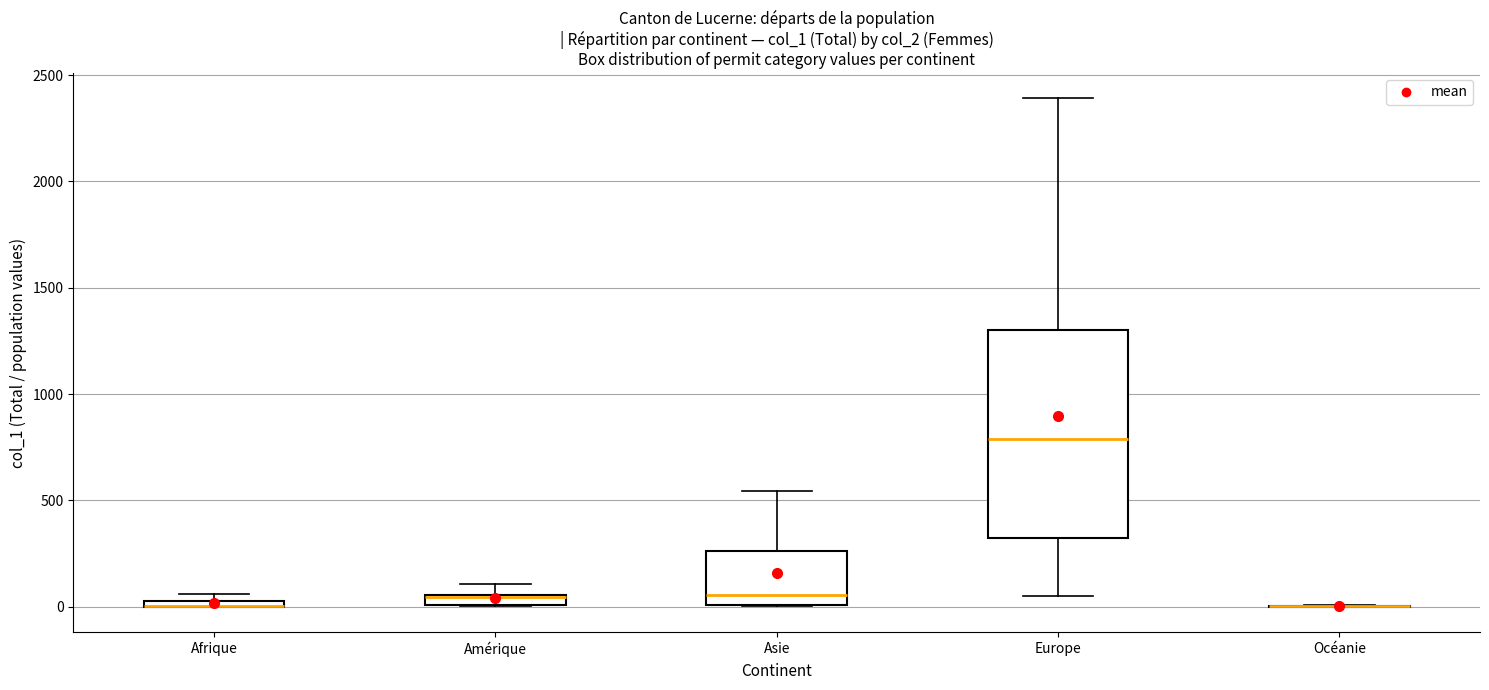

Where is the lower edge of the box for Europe on the y-axis? The values are not printed on the chart, so give them approximately, as read against the axis.

300